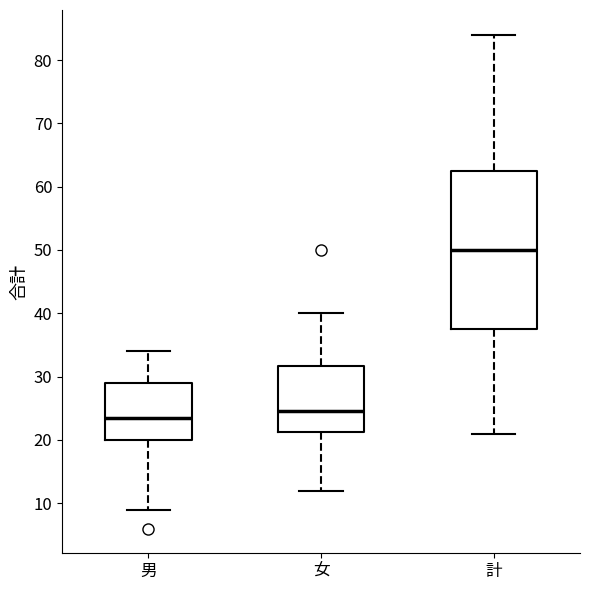

Where is the lower edge of the box for 男 on the y-axis? The values are not printed on the chart, so give them approximately, as read against the axis.

20